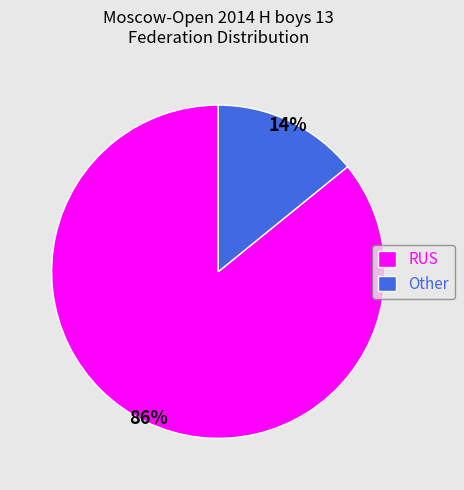

How many segments does this pie chart have?

2